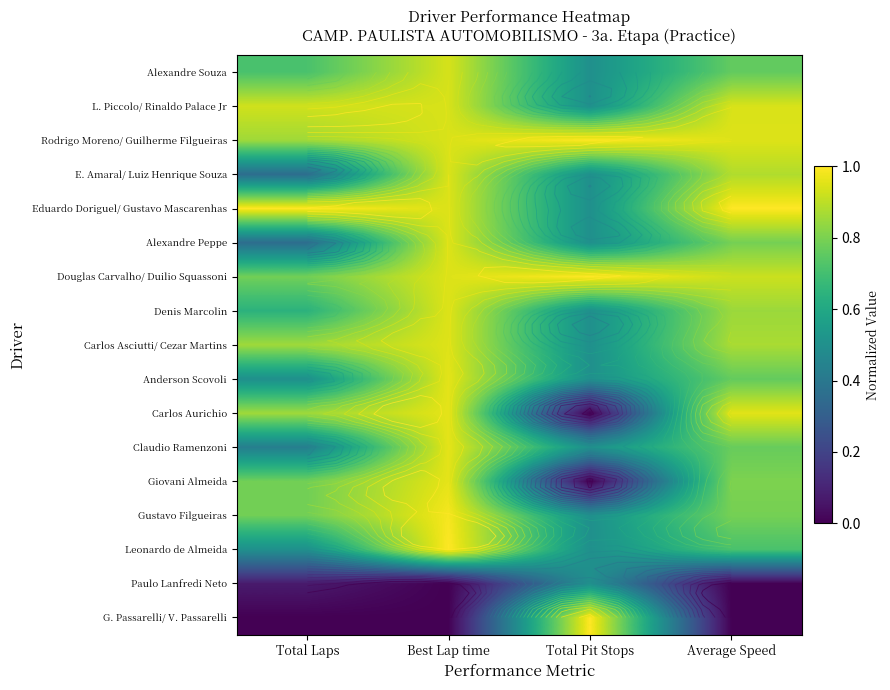

What is the difference between the maximum and minimum values in the Claudio Ramenzoni series?

0.5